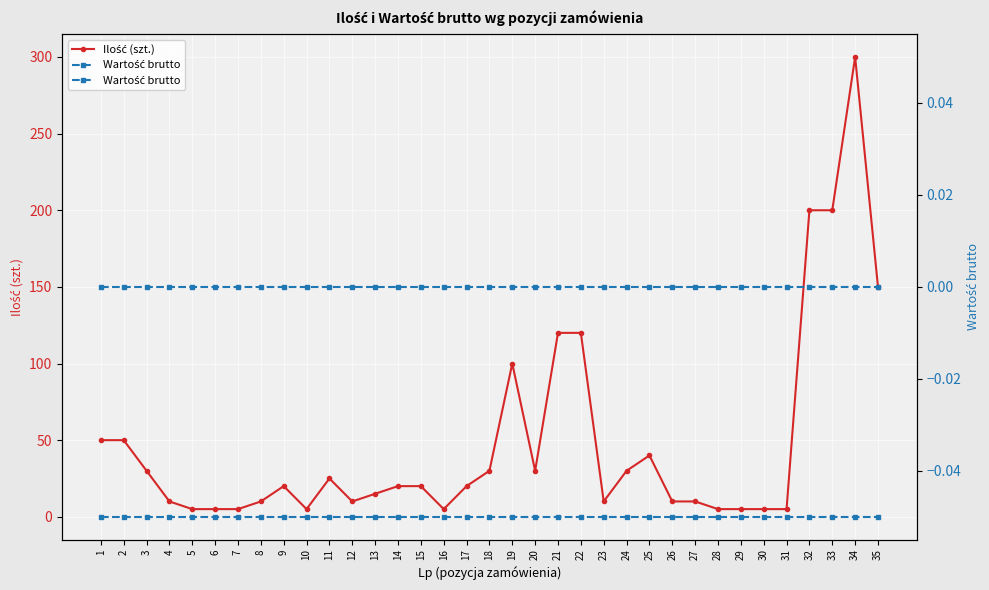

Which series has the widest spread of values?

Ilość (szt.)